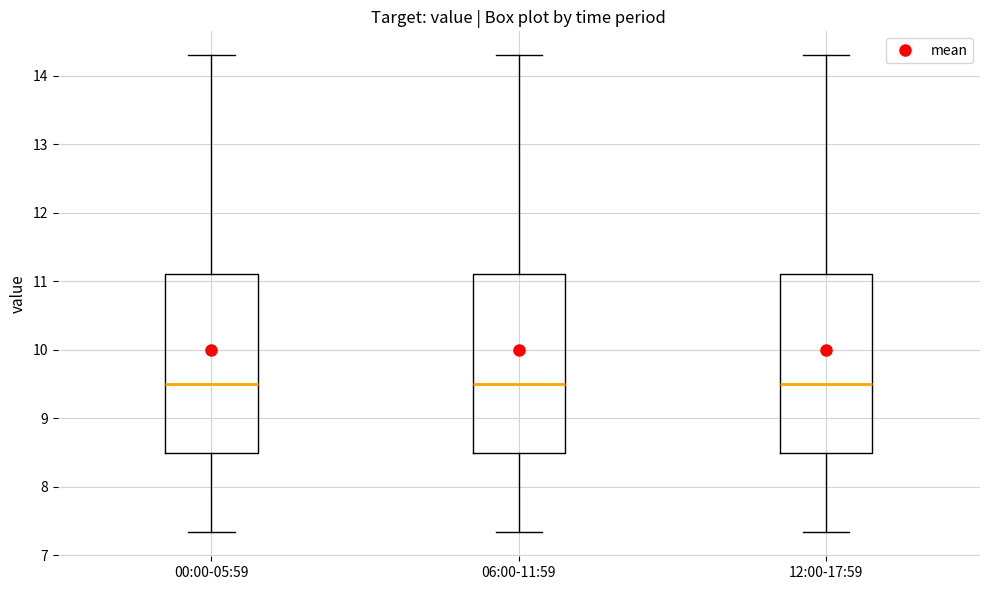

Reading left to right, read every box against the y-axis: the position of its median line, the range the box covers, and the ends of its whiskers. The values are not printed on the chart, so give them approximately, as read against the axis.

00:00-05:59: median 9.5, box 8.5 to 11.1, whiskers 7.3 to 14.3
06:00-11:59: median 9.5, box 8.5 to 11.1, whiskers 7.3 to 14.3
12:00-17:59: median 9.5, box 8.5 to 11.1, whiskers 7.3 to 14.3